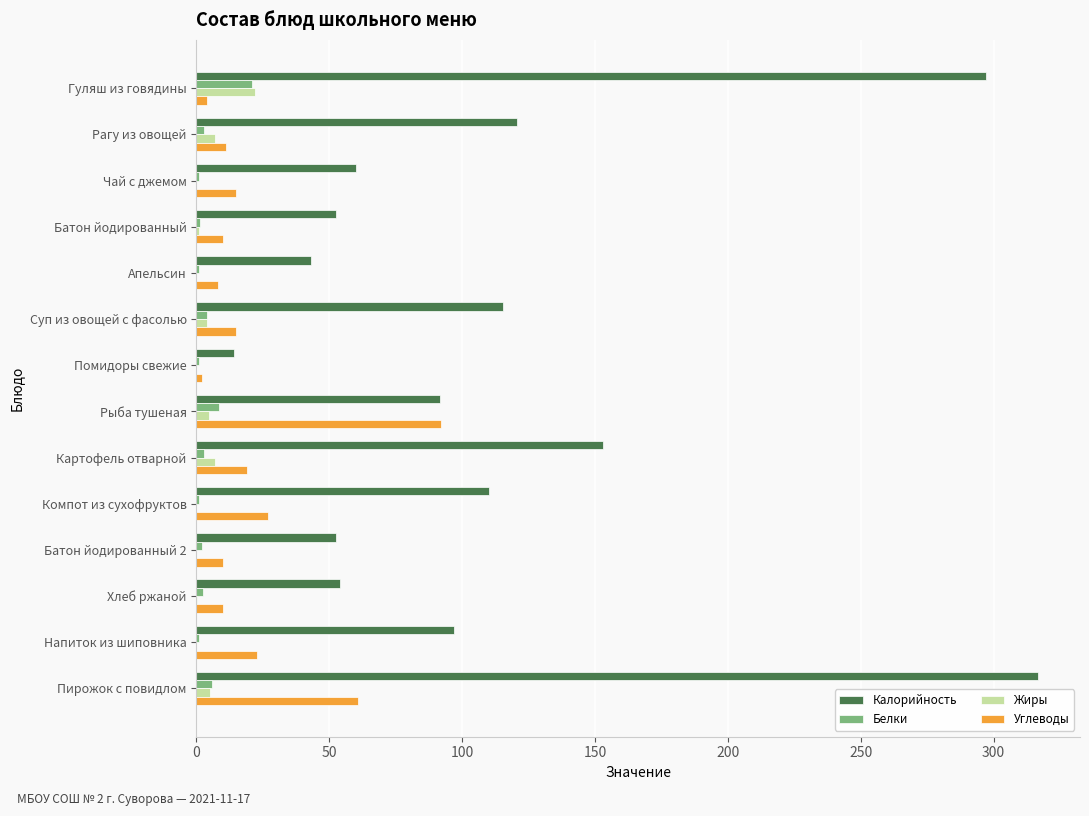

The Жиры series shows 0.0 at Напиток из шиповника. True or false?

True